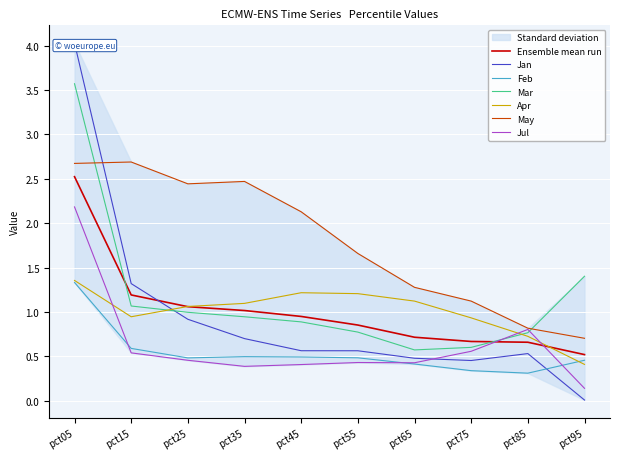

How many Feb values are between 0 and 1?

9